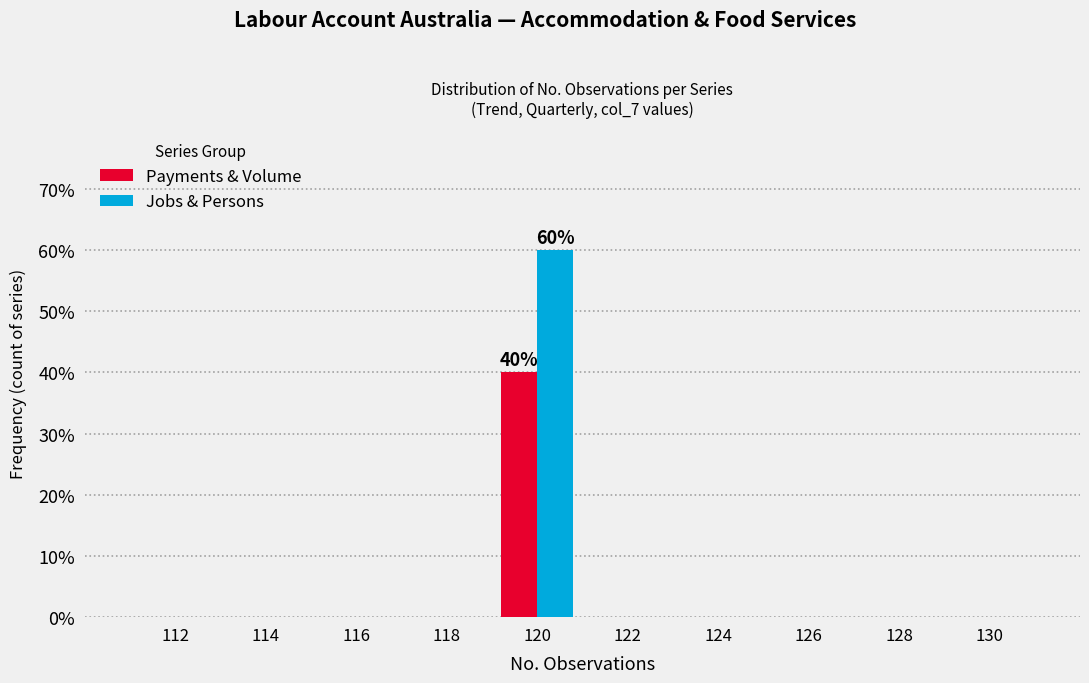

Reading left to right, transcribe all the data shown in this chart.

Payments & Volume: 112=0	114=0	116=0	118=0	120=40	122=0	124=0	126=0	128=0	130=0
Jobs & Persons: 112=0	114=0	116=0	118=0	120=60	122=0	124=0	126=0	128=0	130=0